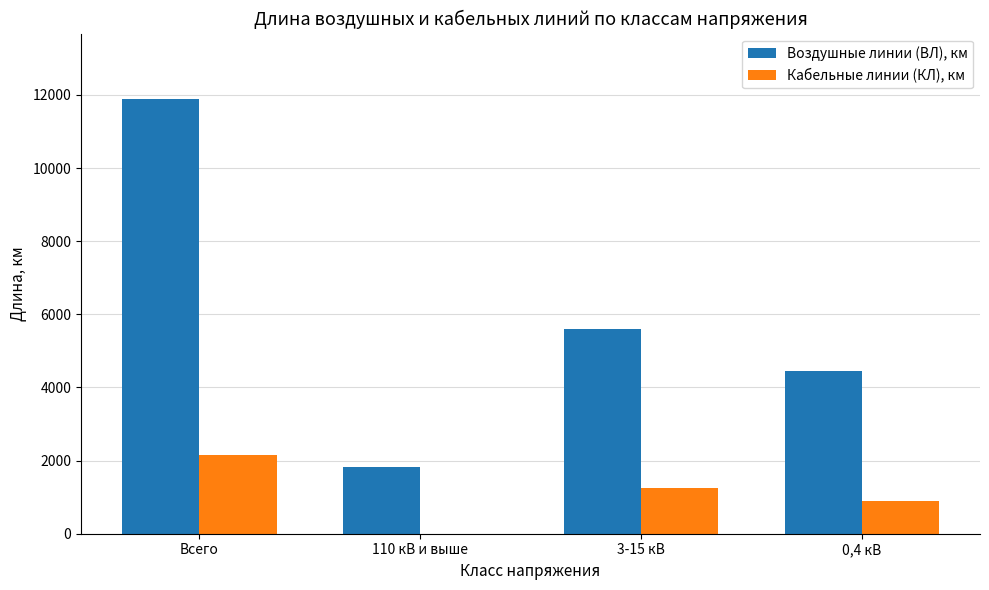

What is the sum of all Воздушные линии (ВЛ), км values?

23784